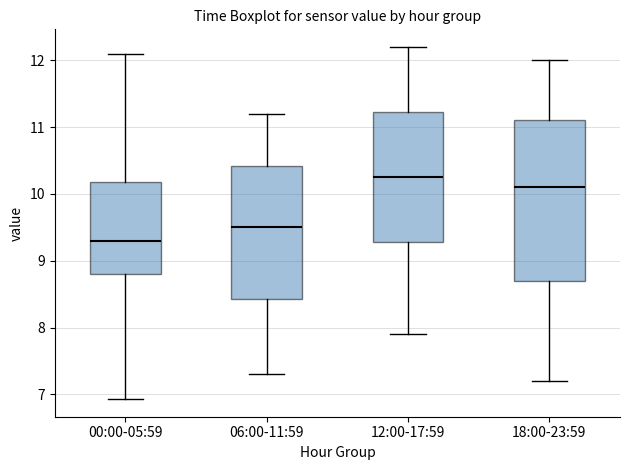

Reading left to right, transcribe this box plot: for each box, give where its median line is, the range the box spans, and where its two whiskers end, as read against the y-axis. The values are not printed on the chart, so give them approximately, as read against the axis.

00:00-05:59: median 9.3, box 8.8 to 10.2, whiskers 6.9 to 12.1
06:00-11:59: median 9.5, box 8.4 to 10.4, whiskers 7.3 to 11.2
12:00-17:59: median 10.3, box 9.3 to 11.2, whiskers 7.9 to 12.2
18:00-23:59: median 10.1, box 8.7 to 11.1, whiskers 7.2 to 12.0